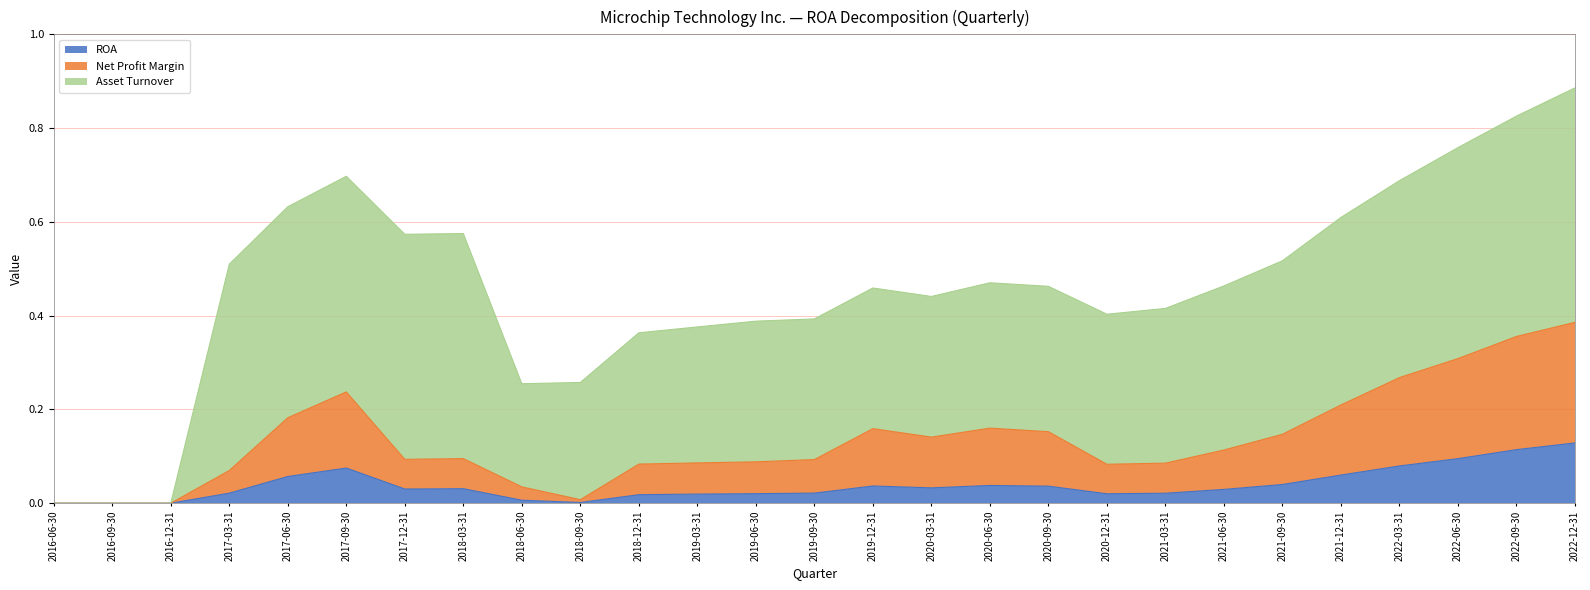

Is it true that Net Profit Margin equals 0.2 at 2017-09-30?

True